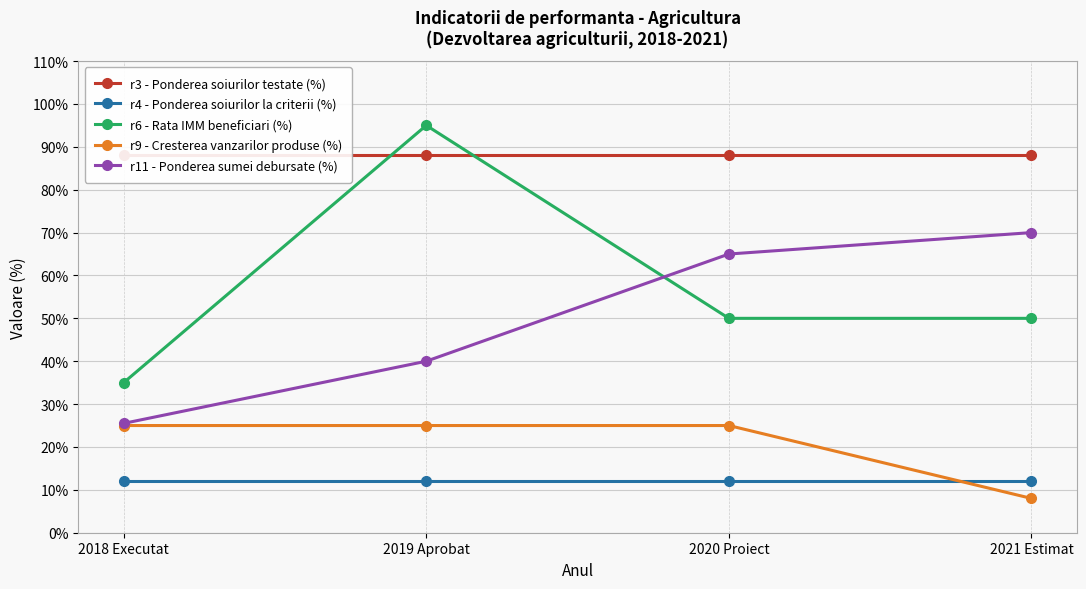

True or false: r9 - Cresterea vanzarilor produse (%) and r6 - Rata IMM beneficiari (%) intersect in this chart.

False